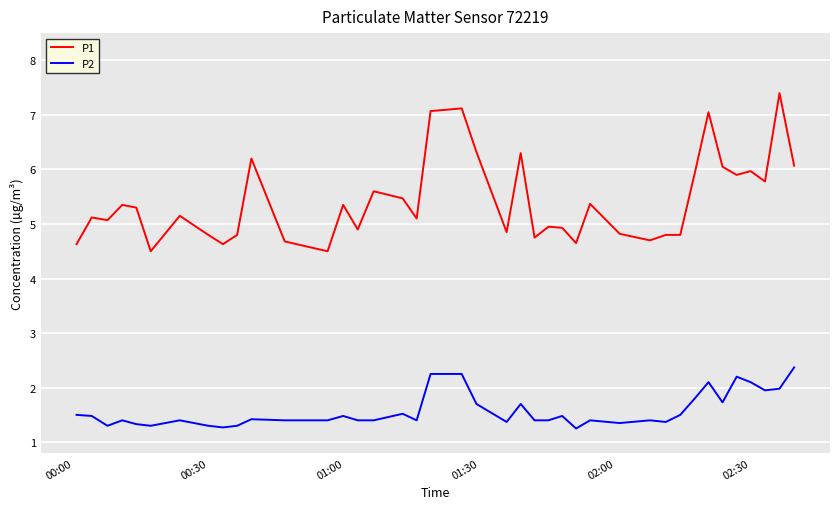

What is the difference between the maximum and minimum values in the P1 series?

2.9